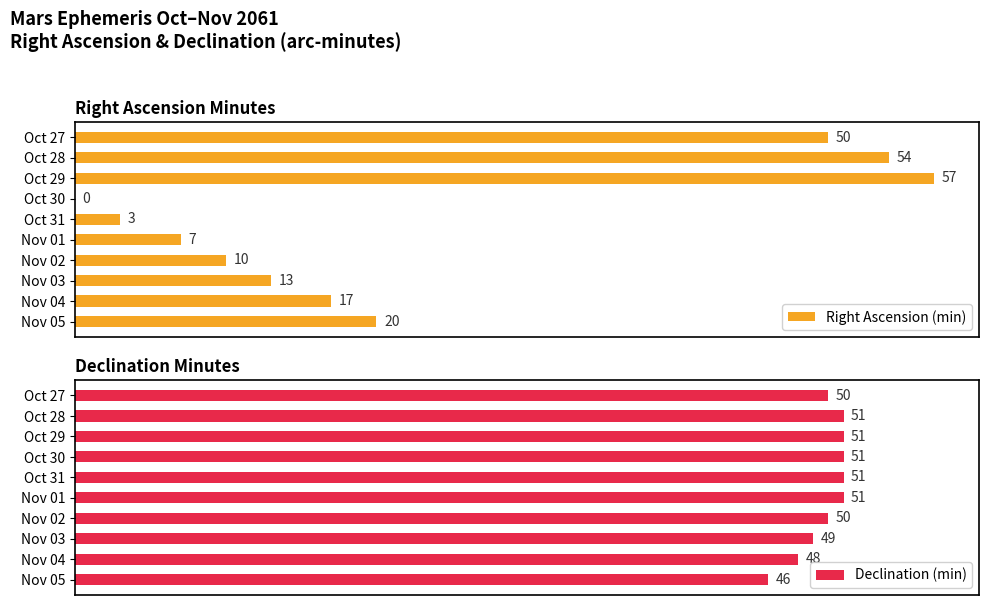

What are all the series names shown in the legend?

Right Ascension (min), Declination (min)